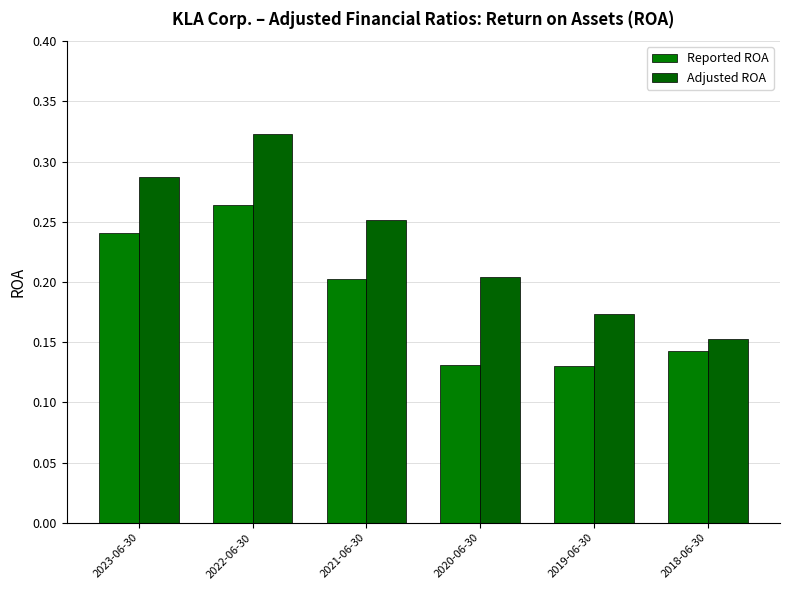

What are all the series names shown in the legend?

Reported ROA, Adjusted ROA